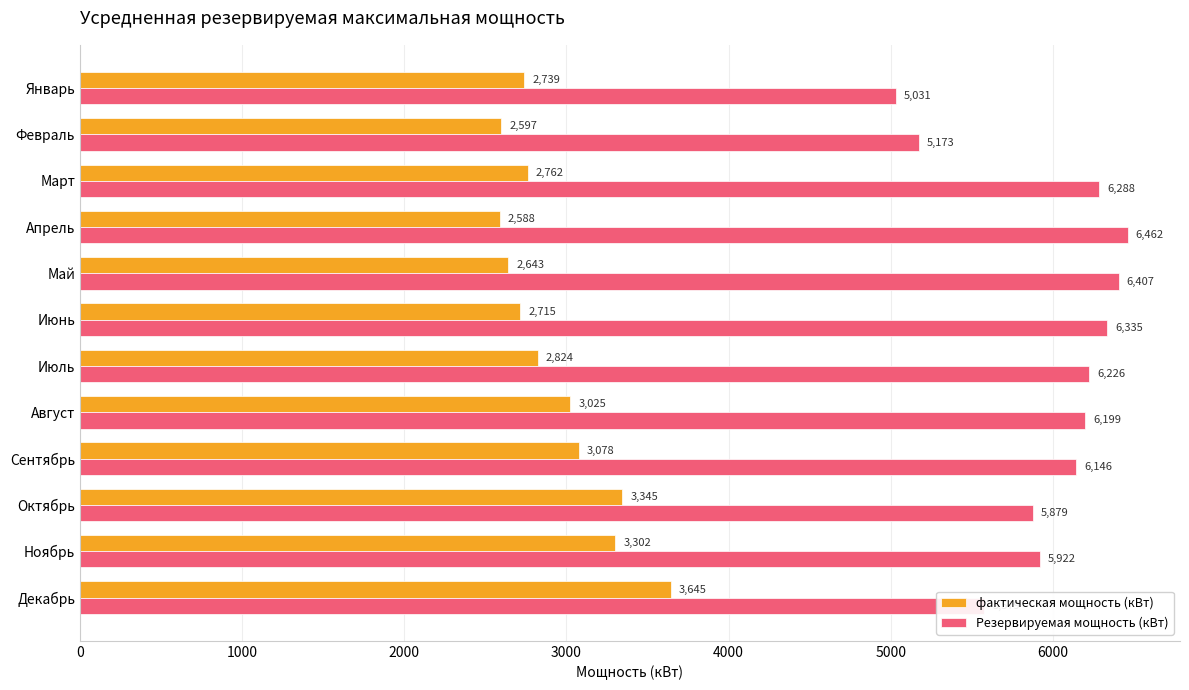

The value of фактическая мощность (кВт) at Август is 3025.0. True or false?

True